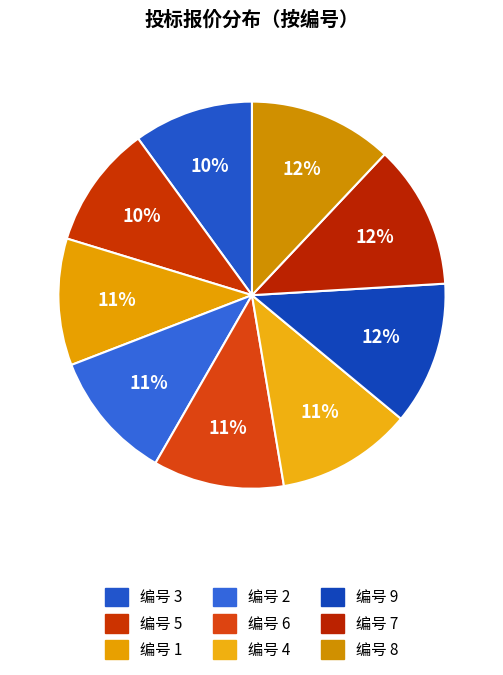

Count the number of slices in the pie.

9